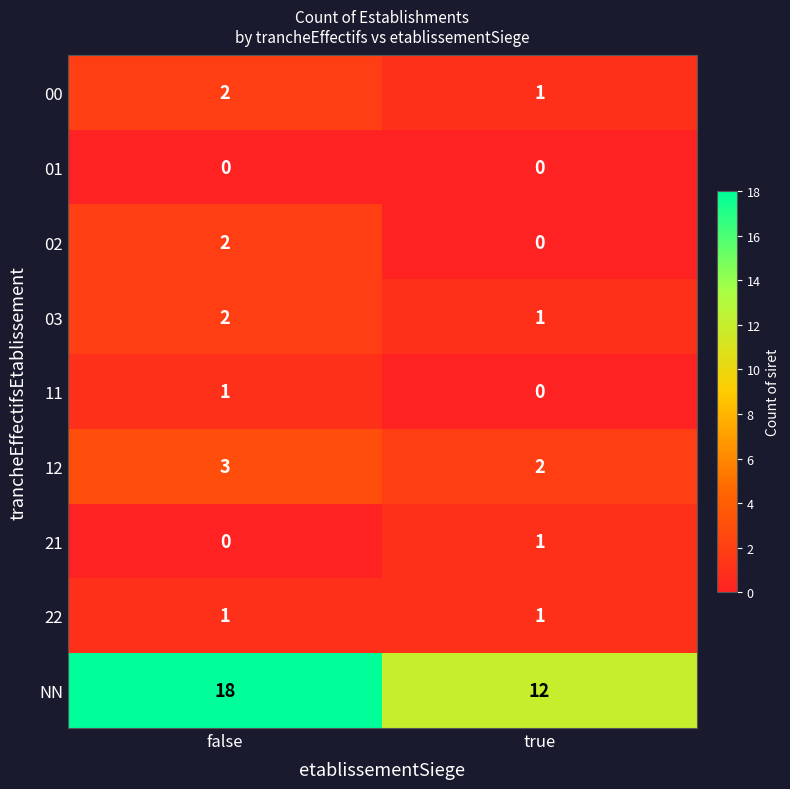

The 02 series shows 0 at true. True or false?

True